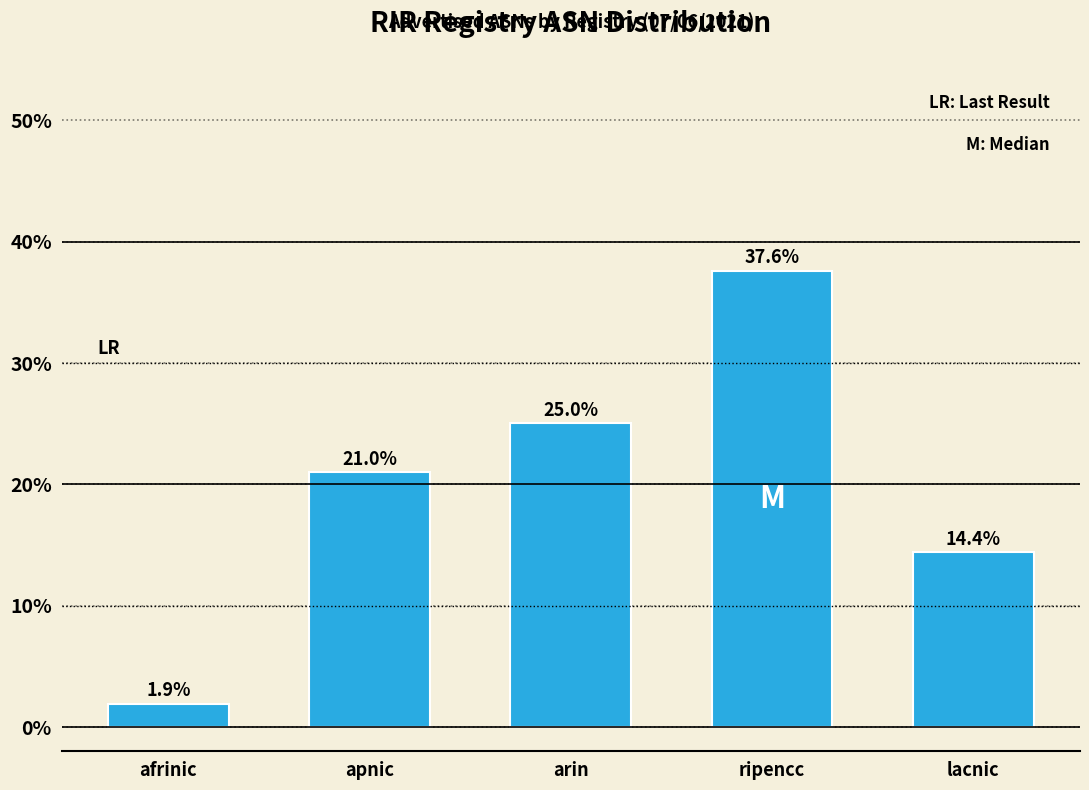

Reading left to right, what are all the values shown in this chart?

1.9	21.0	25.0	37.6	14.4